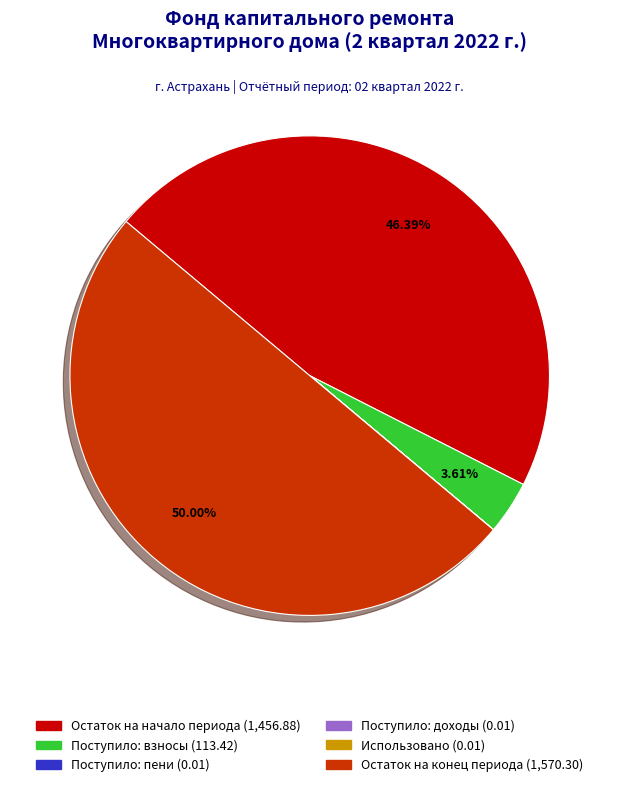

Count the number of slices in the pie.

6